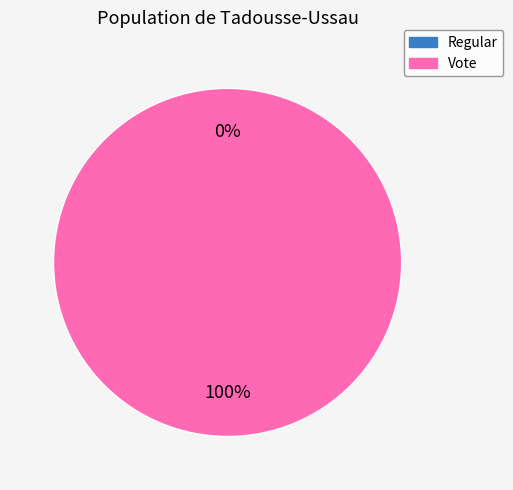

The Vote slice represents 100% of the pie. True or false?

True